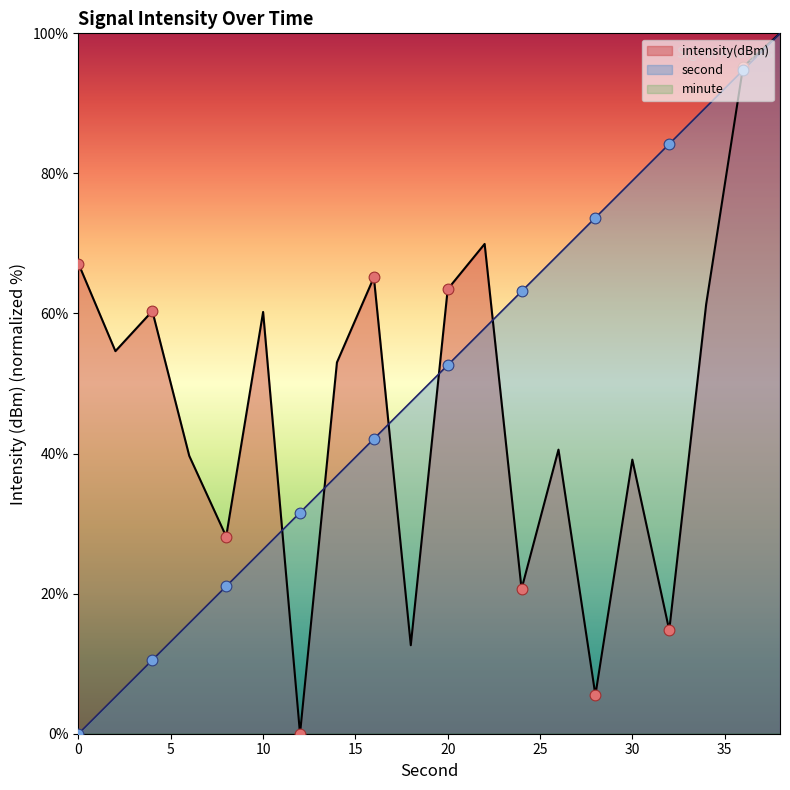

What is the total value across all series at 32?

99.0